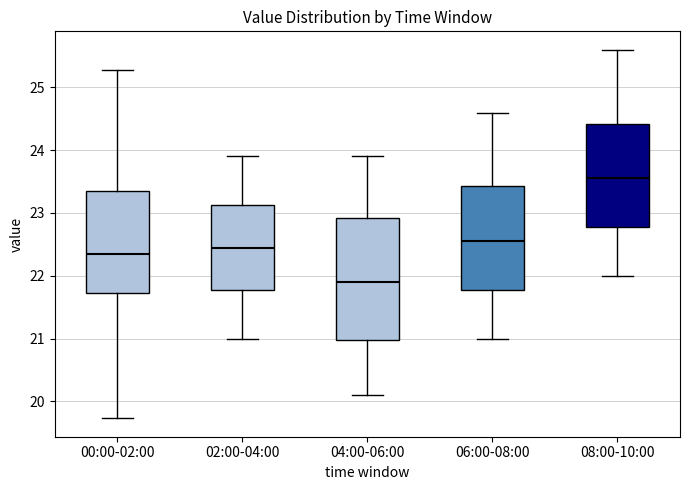

Reading left to right, read every box against the y-axis: the position of its median line, the range the box covers, and the ends of its whiskers. The values are not printed on the chart, so give them approximately, as read against the axis.

00:00-02:00: median 22.4, box 21.7 to 23.4, whiskers 19.7 to 25.3
02:00-04:00: median 22.5, box 21.8 to 23.1, whiskers 21.0 to 23.9
04:00-06:00: median 21.9, box 21.0 to 22.9, whiskers 20.1 to 23.9
06:00-08:00: median 22.6, box 21.8 to 23.4, whiskers 21.0 to 24.6
08:00-10:00: median 23.6, box 22.8 to 24.4, whiskers 22.0 to 25.6